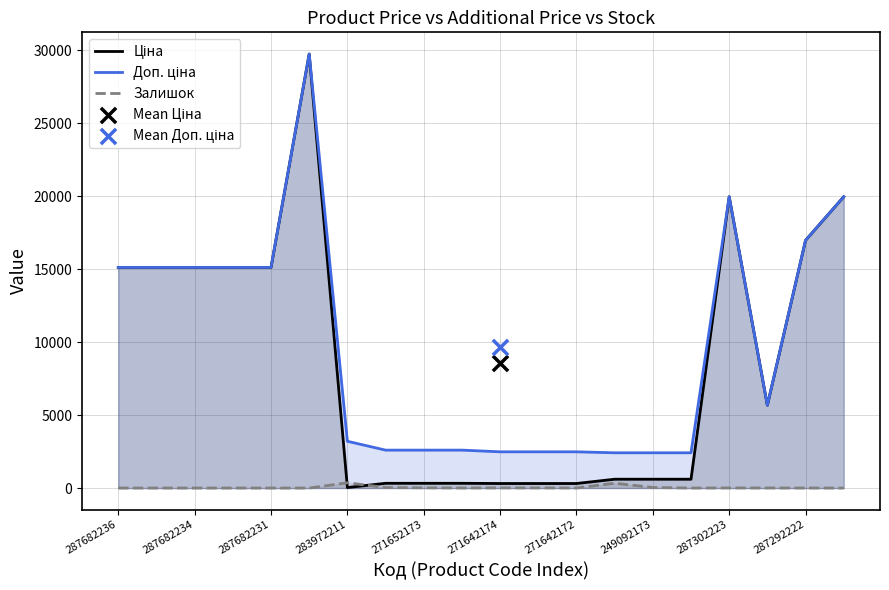

What are all the series names shown in the legend?

Ціна, Доп. ціна, Залишок